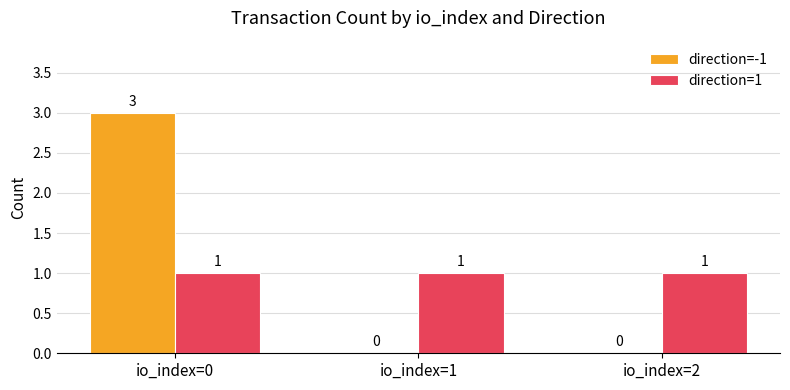

What is the total value across all series at io_index=1?

1